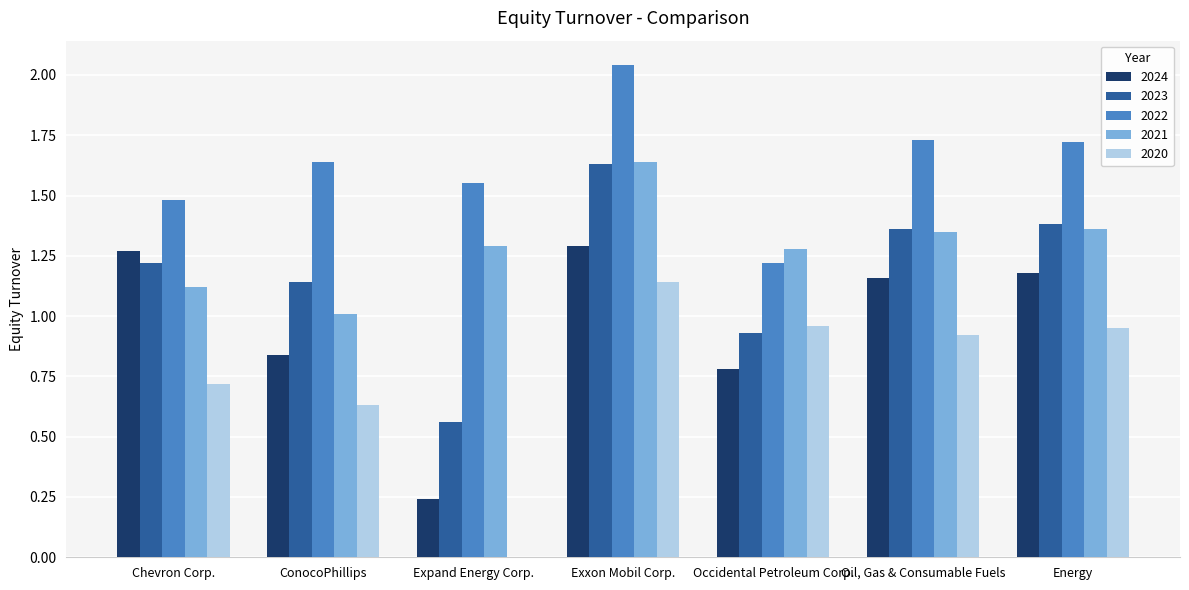

Are the bars grouped side by side (vs. stacked)?

Yes